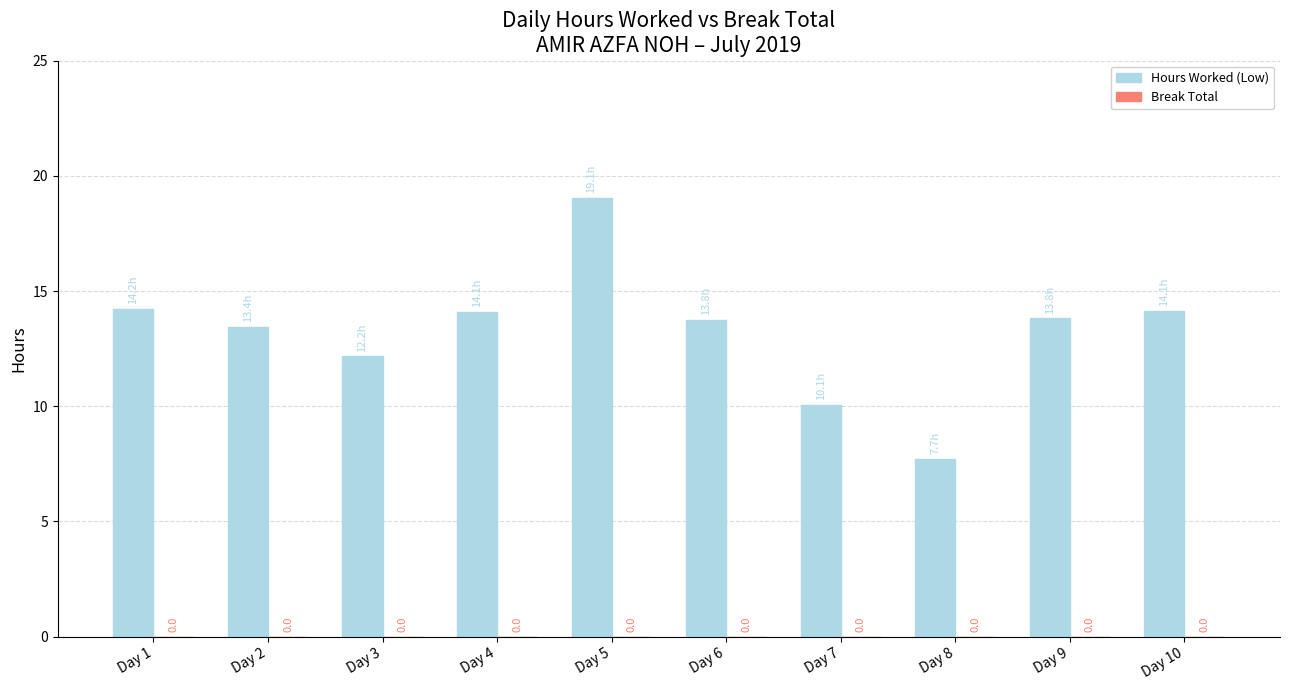

Does the chart contain any negative values?

No